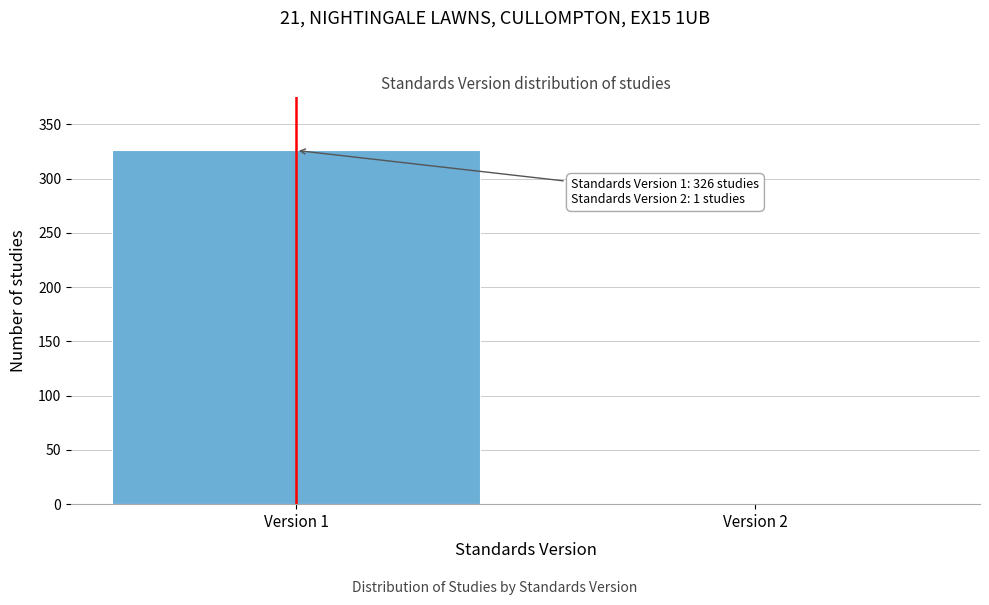

The value at Version 1 is 84. True or false?

False